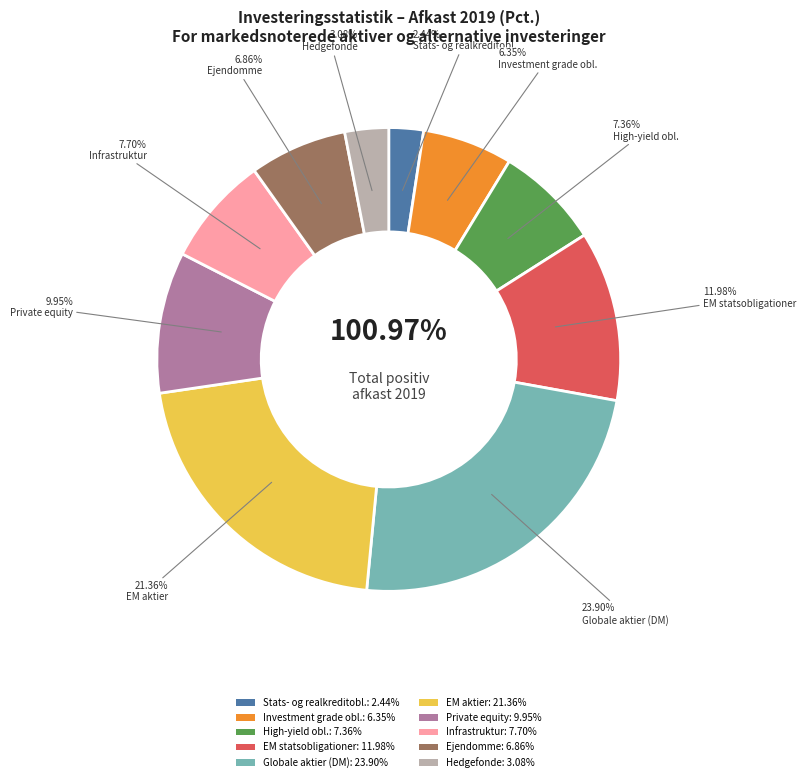

The 3. High-yield obligationer slice represents 7% of the pie. True or false?

True